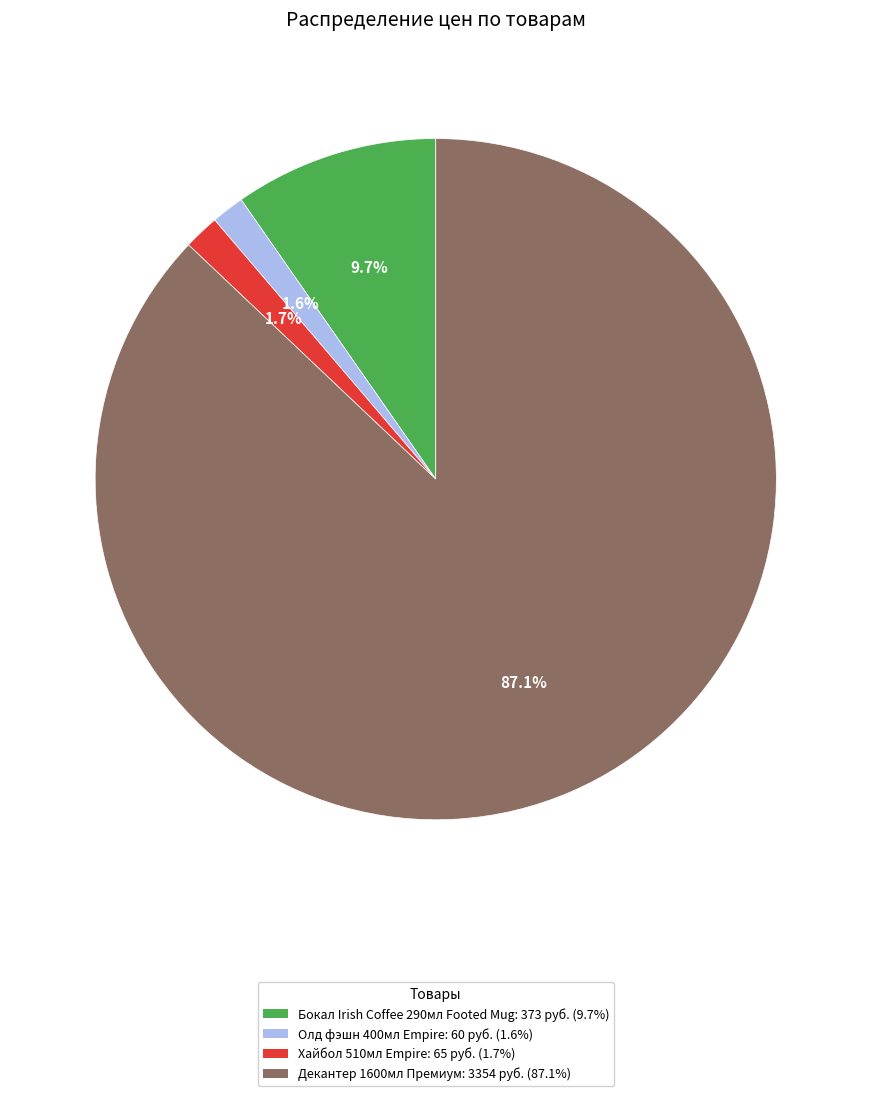

Does Декантер 1600мл Премиум: 3354 руб. (87.1%) account for over 50% of the chart?

Yes